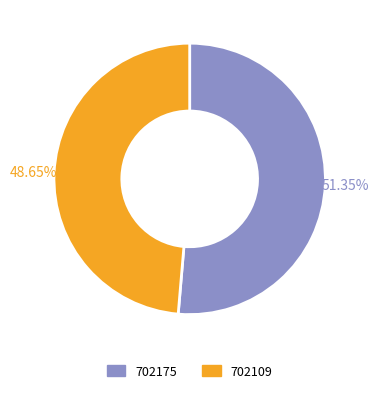

To the nearest percent, what is the combined percentage of 702175 and 702109?

100%